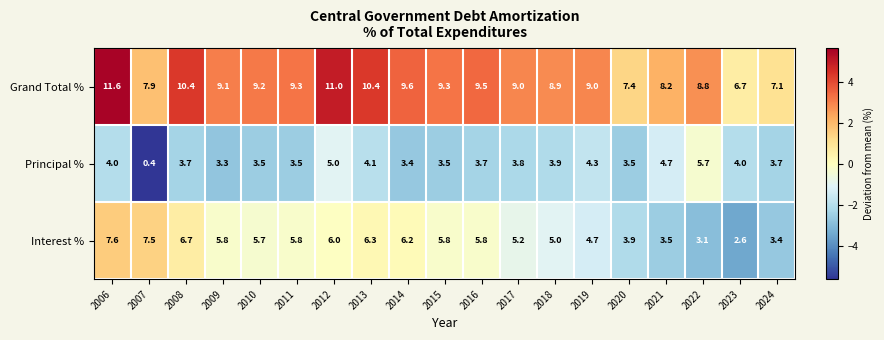

Rank the series at 2015 from highest to lowest value.

Grand Total %, Interest %, Principal %